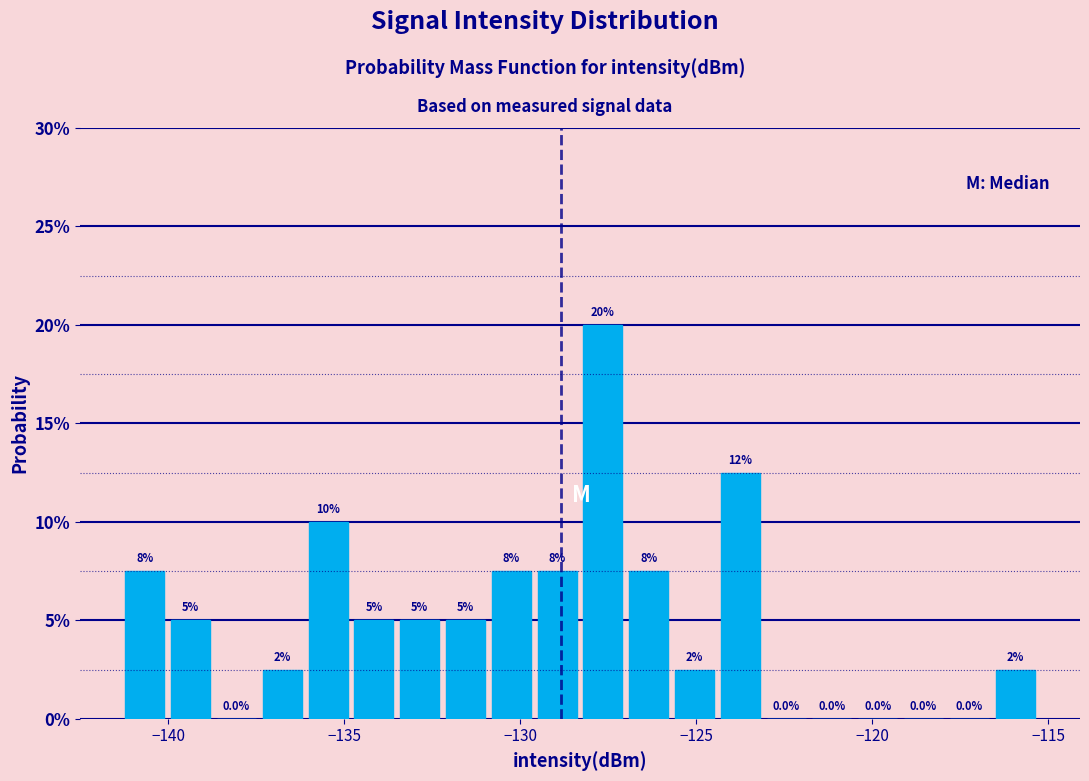

Read against the x-axis, roughly where is the centre of the tallest bar?

-127.5